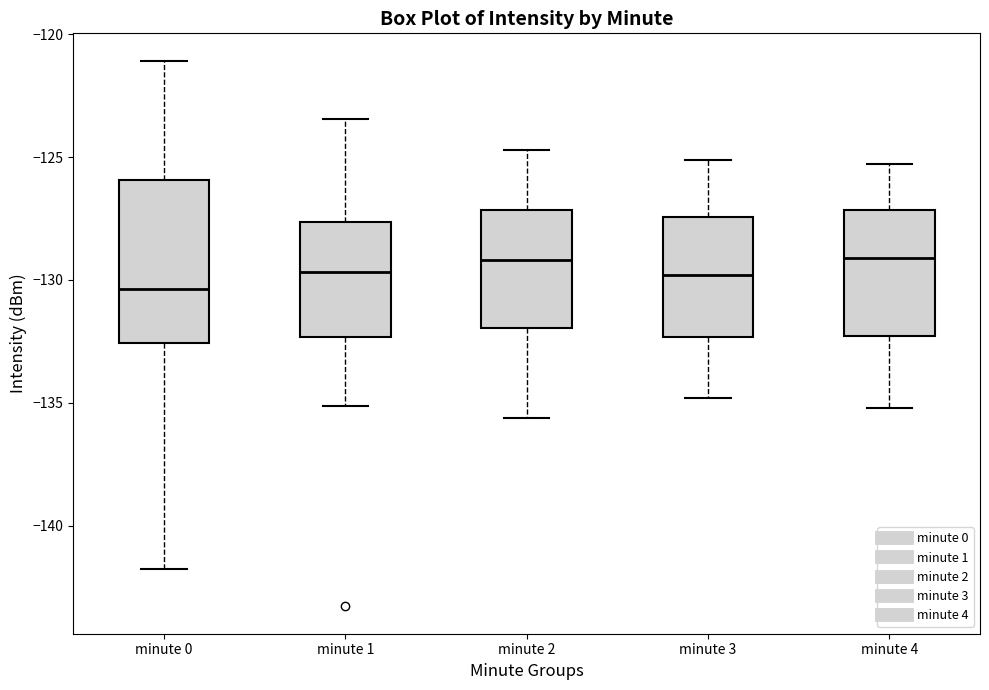

Reading left to right, transcribe this box plot: for each box, give where its median line is, the range the box spans, and where its two whiskers end, as read against the y-axis. The values are not printed on the chart, so give them approximately, as read against the axis.

minute 0: median -130.5, box -132.5 to -126.0, whiskers -142.0 to -121.0
minute 1: median -129.5, box -132.5 to -127.5, whiskers -135.0 to -123.5
minute 2: median -129.0, box -132.0 to -127.0, whiskers -135.5 to -124.5
minute 3: median -130.0, box -132.5 to -127.5, whiskers -135.0 to -125.0
minute 4: median -129.0, box -132.5 to -127.0, whiskers -135.0 to -125.5